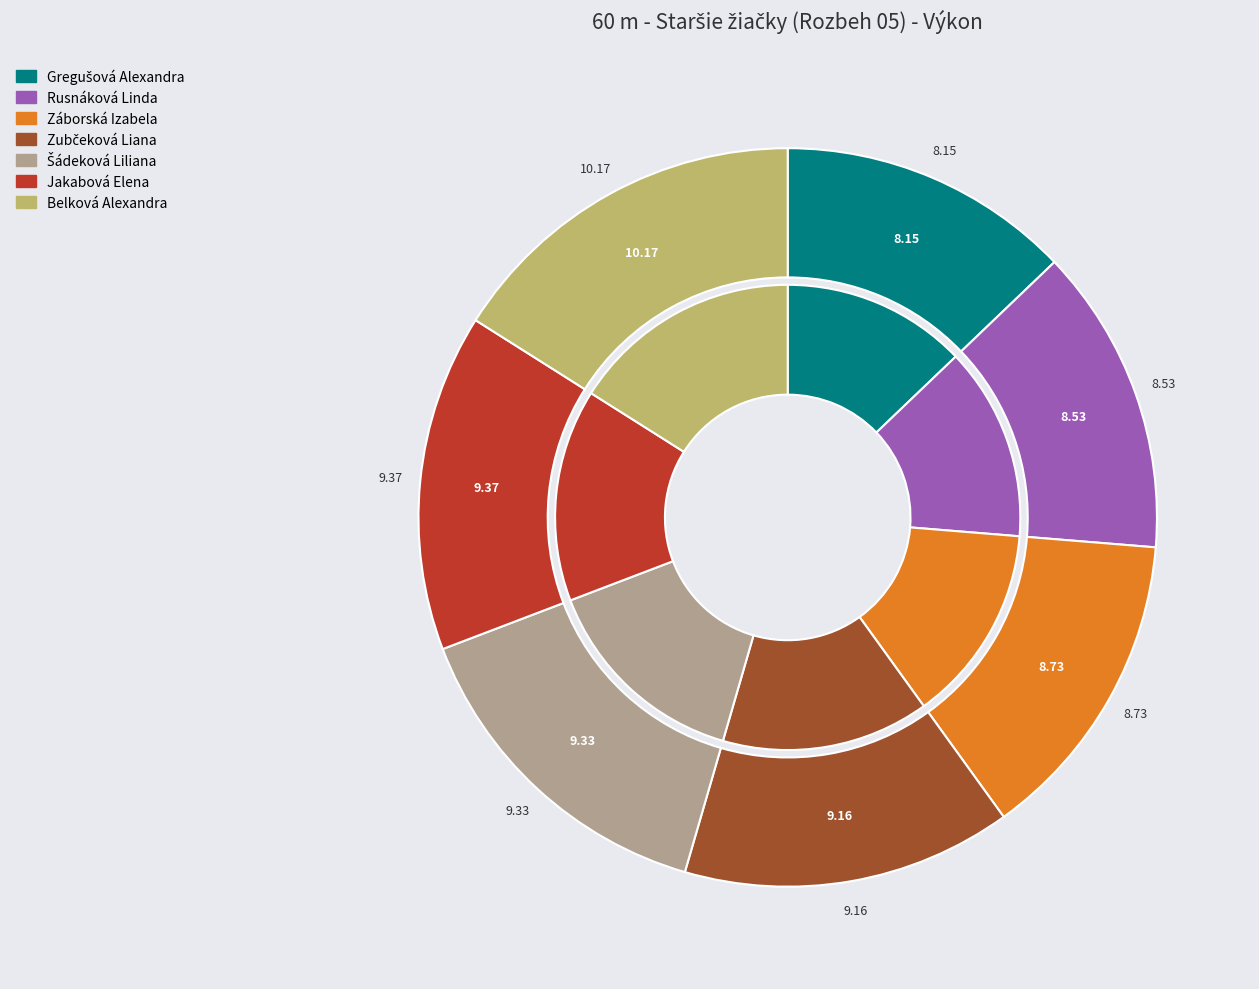

Between Rusnáková Linda and Záborská Izabela, which is larger?

Záborská Izabela